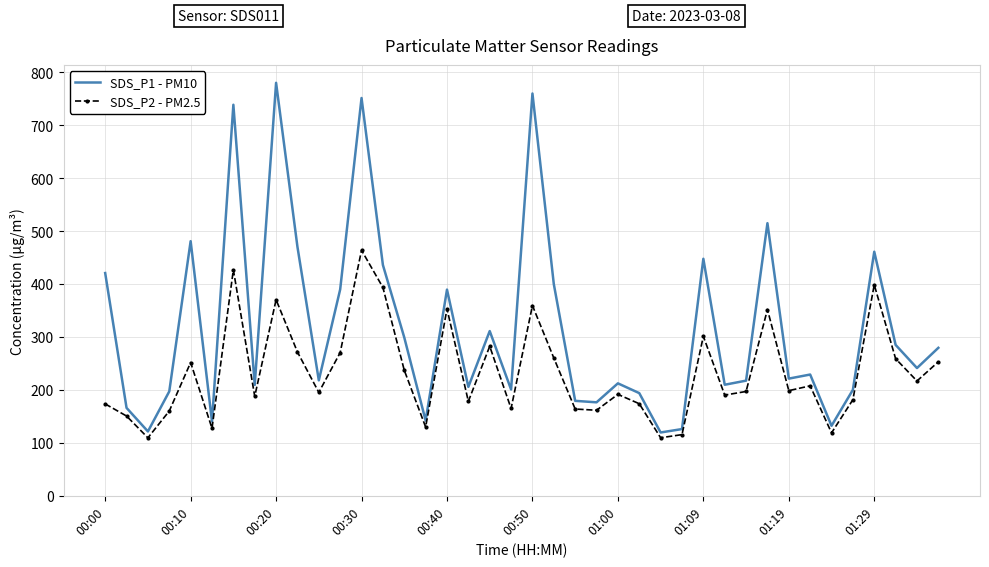

Which series has the largest total across all categories?

SDS_P1 - PM10